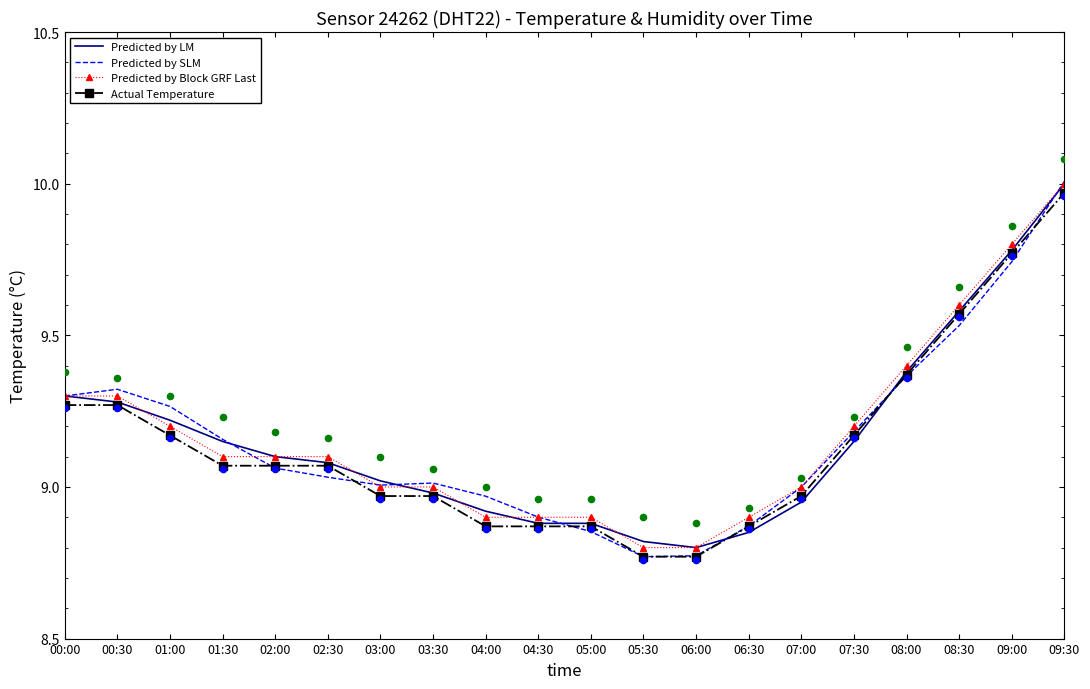

Which series contains the highest Y value?

Predicted by SLM